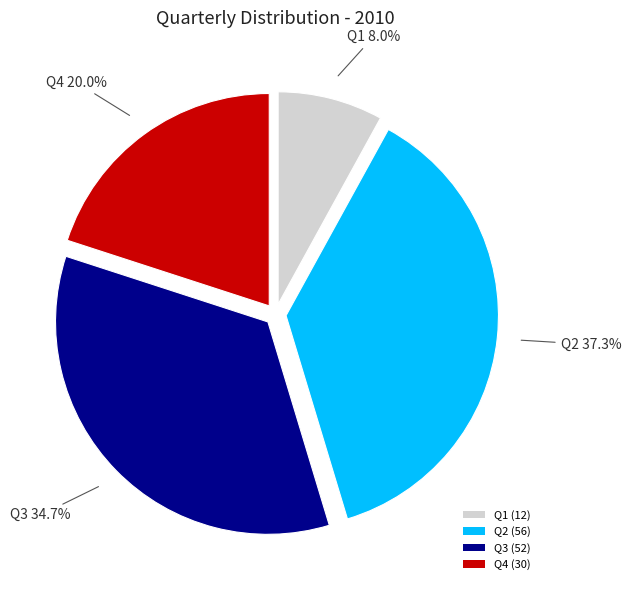

To the nearest percent, what is the combined percentage of Q2 and Q1?

45%